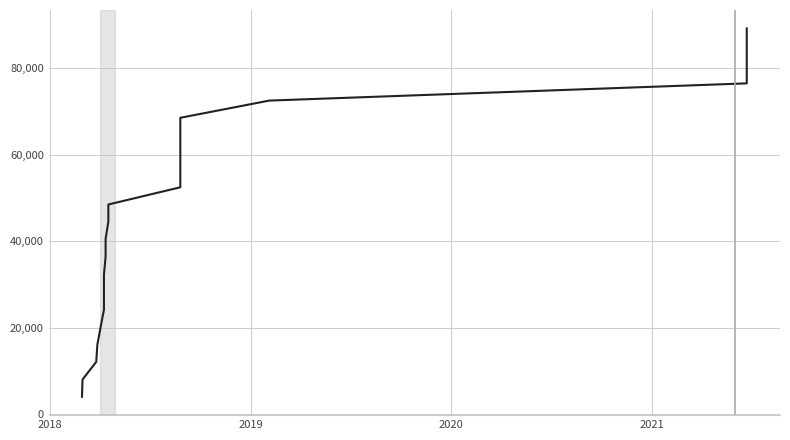

How many series are shown in this chart?

1